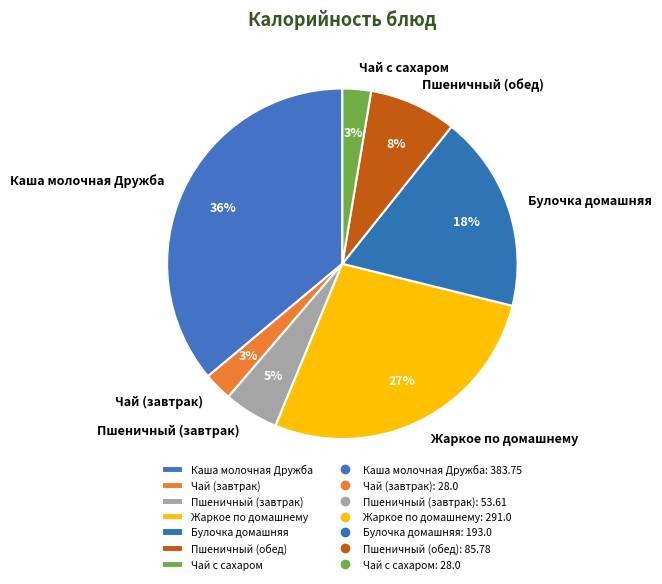

Is there any slice that represents more than half of the pie?

No